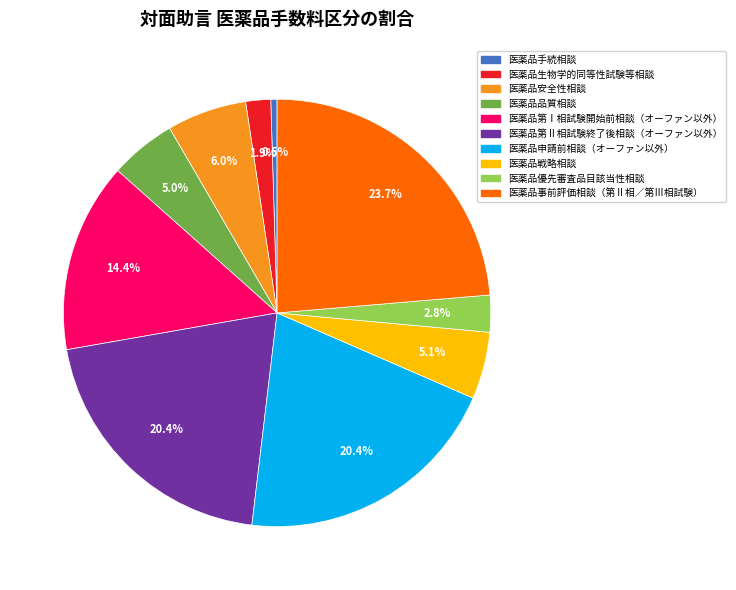

Is the sum of 医薬品第Ⅱ相試験終了後相談（オーファン以外） and 医薬品戦略相談 greater than half?

No